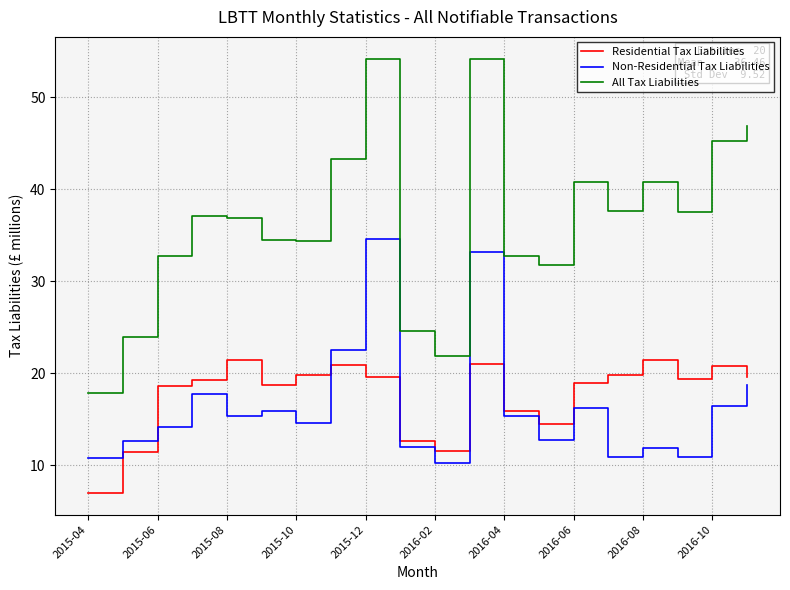

What is the sum of all Residential Tax Liabilities values?

352.3